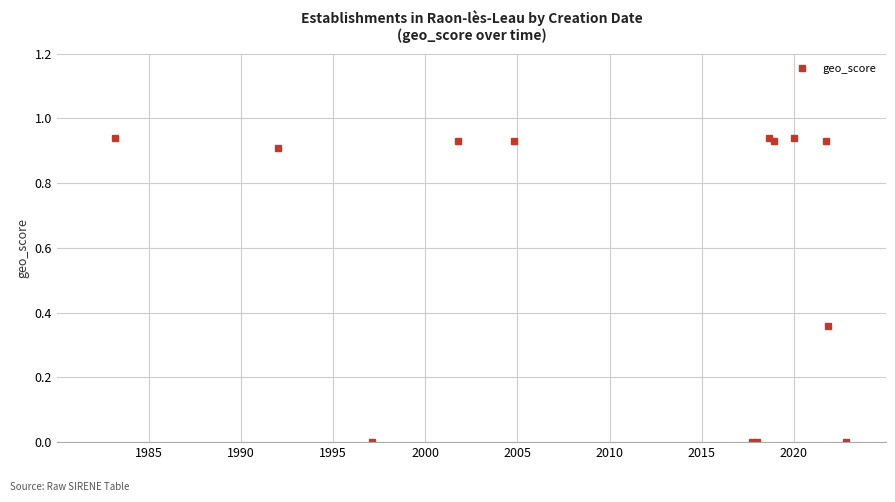

What is the average value?

0.6